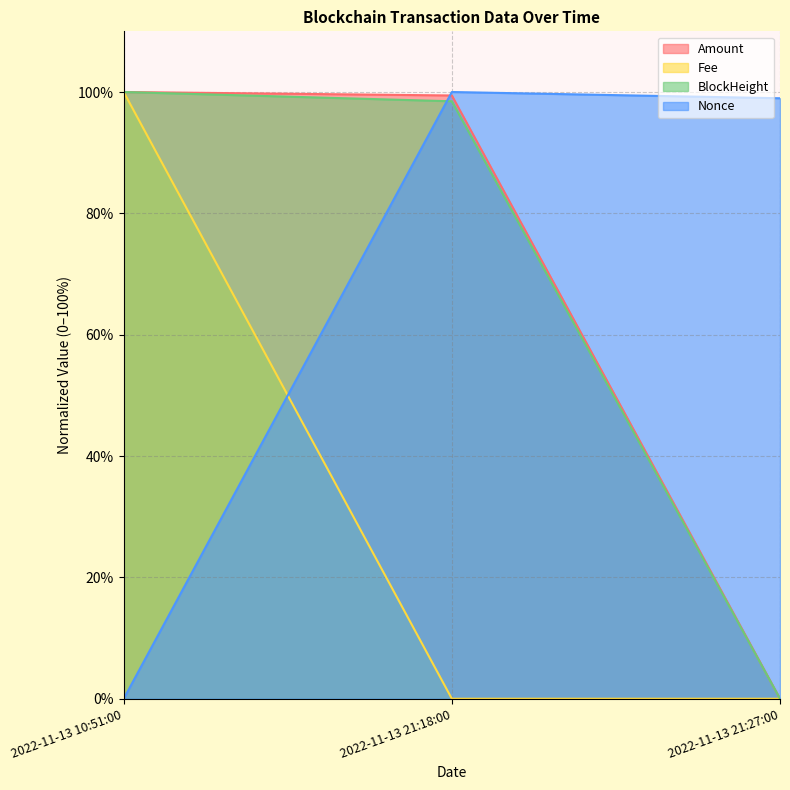

At which label is Amount closest to 50?

2022-11-13 21:18:00